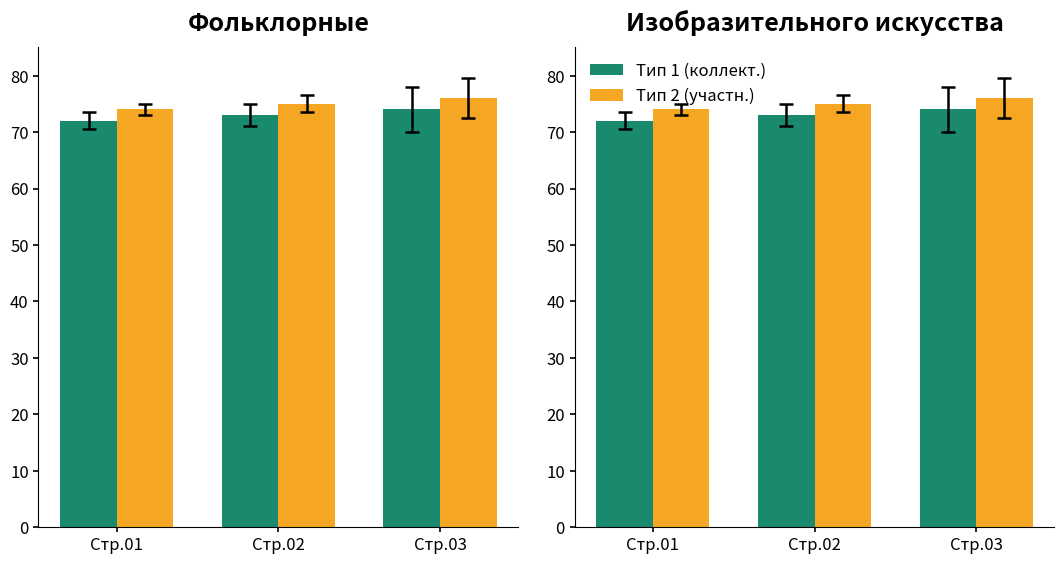

Between Стр.02 and Стр.03, which series saw the biggest shift?

Тип 1 (коллект.)